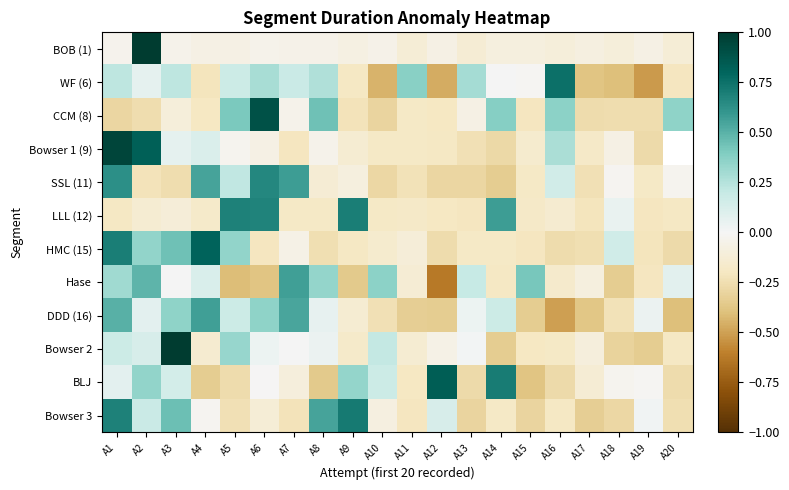

Is the value of CCM (8) at A19 greater than the value of BLJ at A7?

No